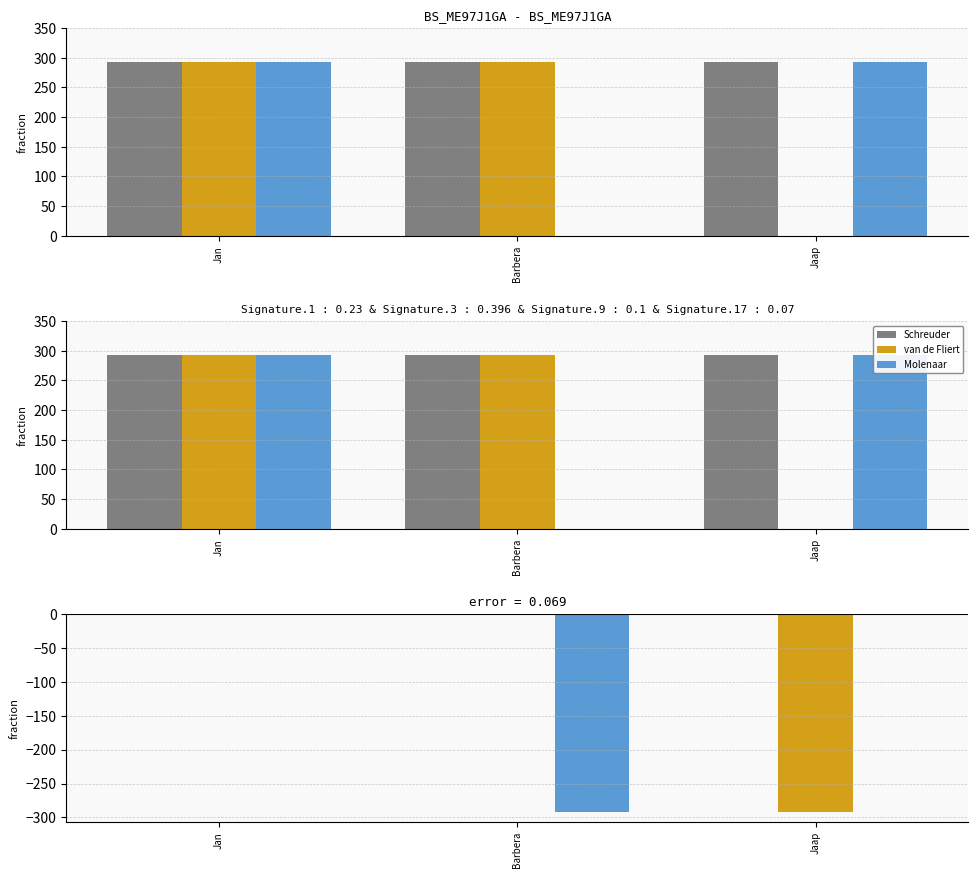

At which label is Schreuder closest to 0?

Jan